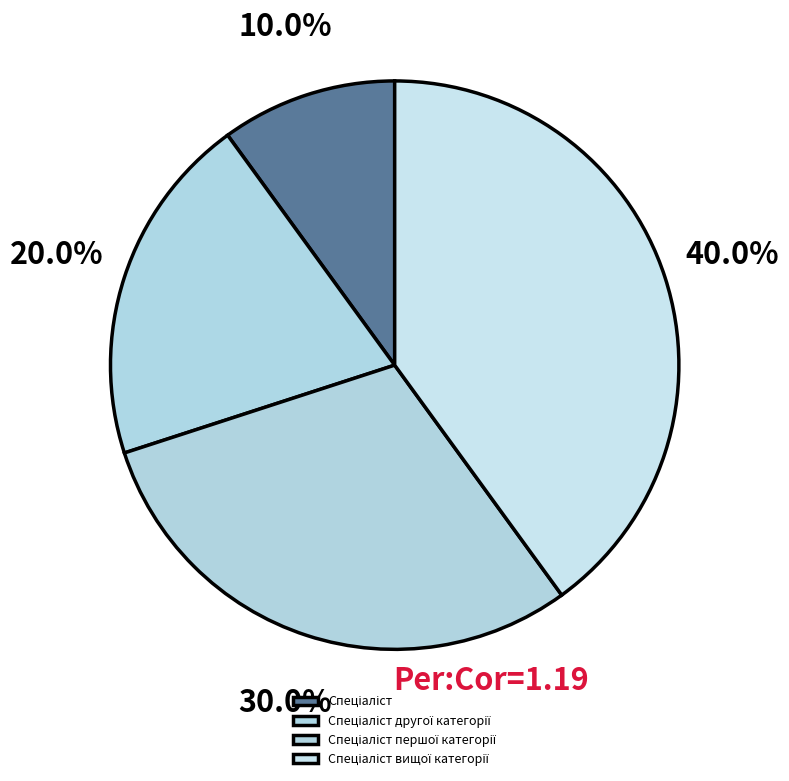

To the nearest percent, what portion does Спеціаліст represent?

10%